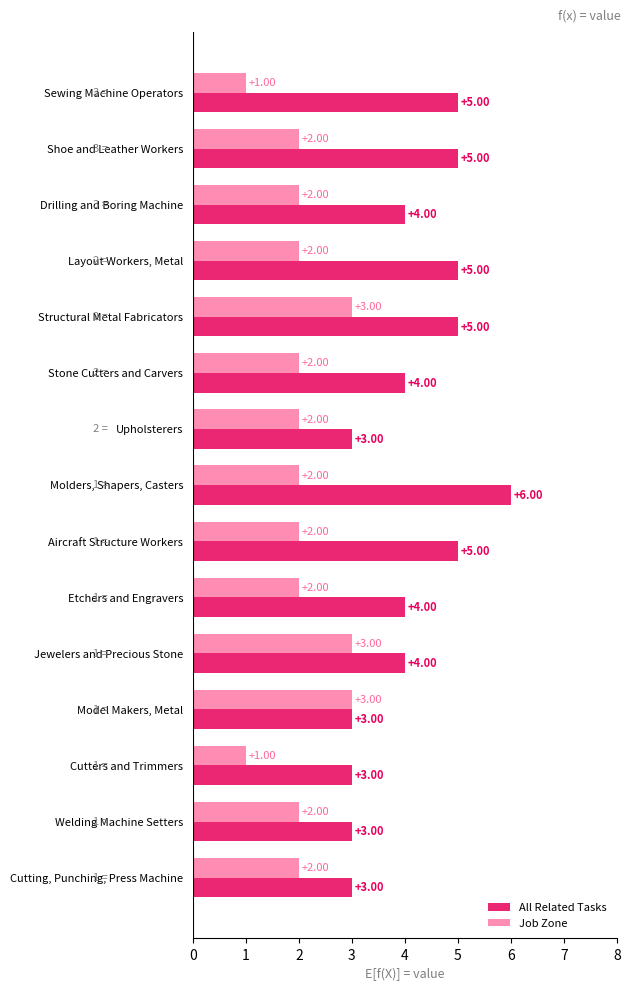

What is the minimum value shown in the chart?

1